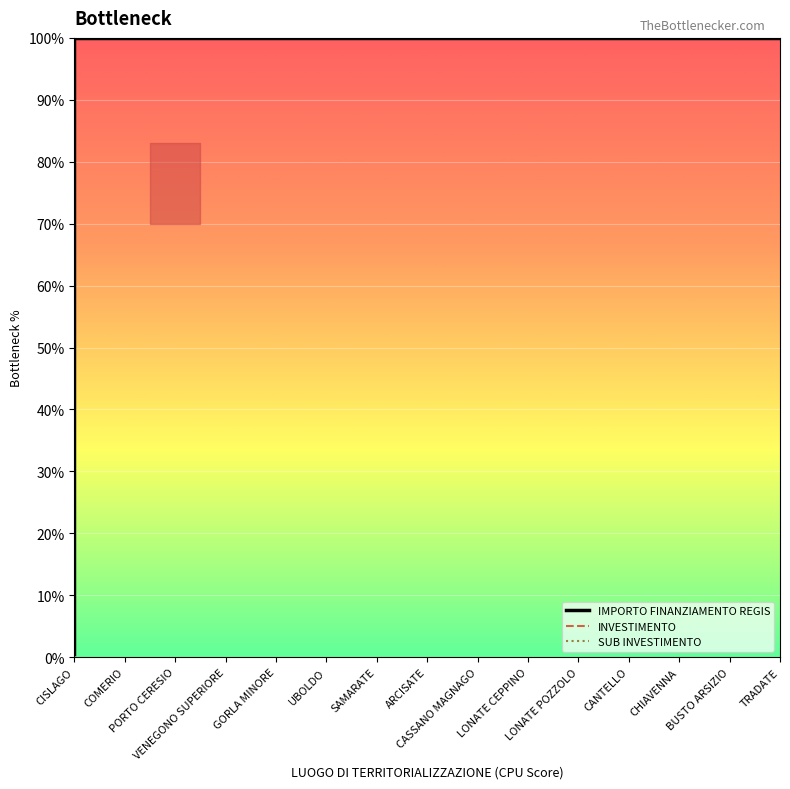

Rank the series by their maximum value, from highest to lowest.

IMPORTO FINANZIAMENTO REGIS, INVESTIMENTO, SUB INVESTIMENTO